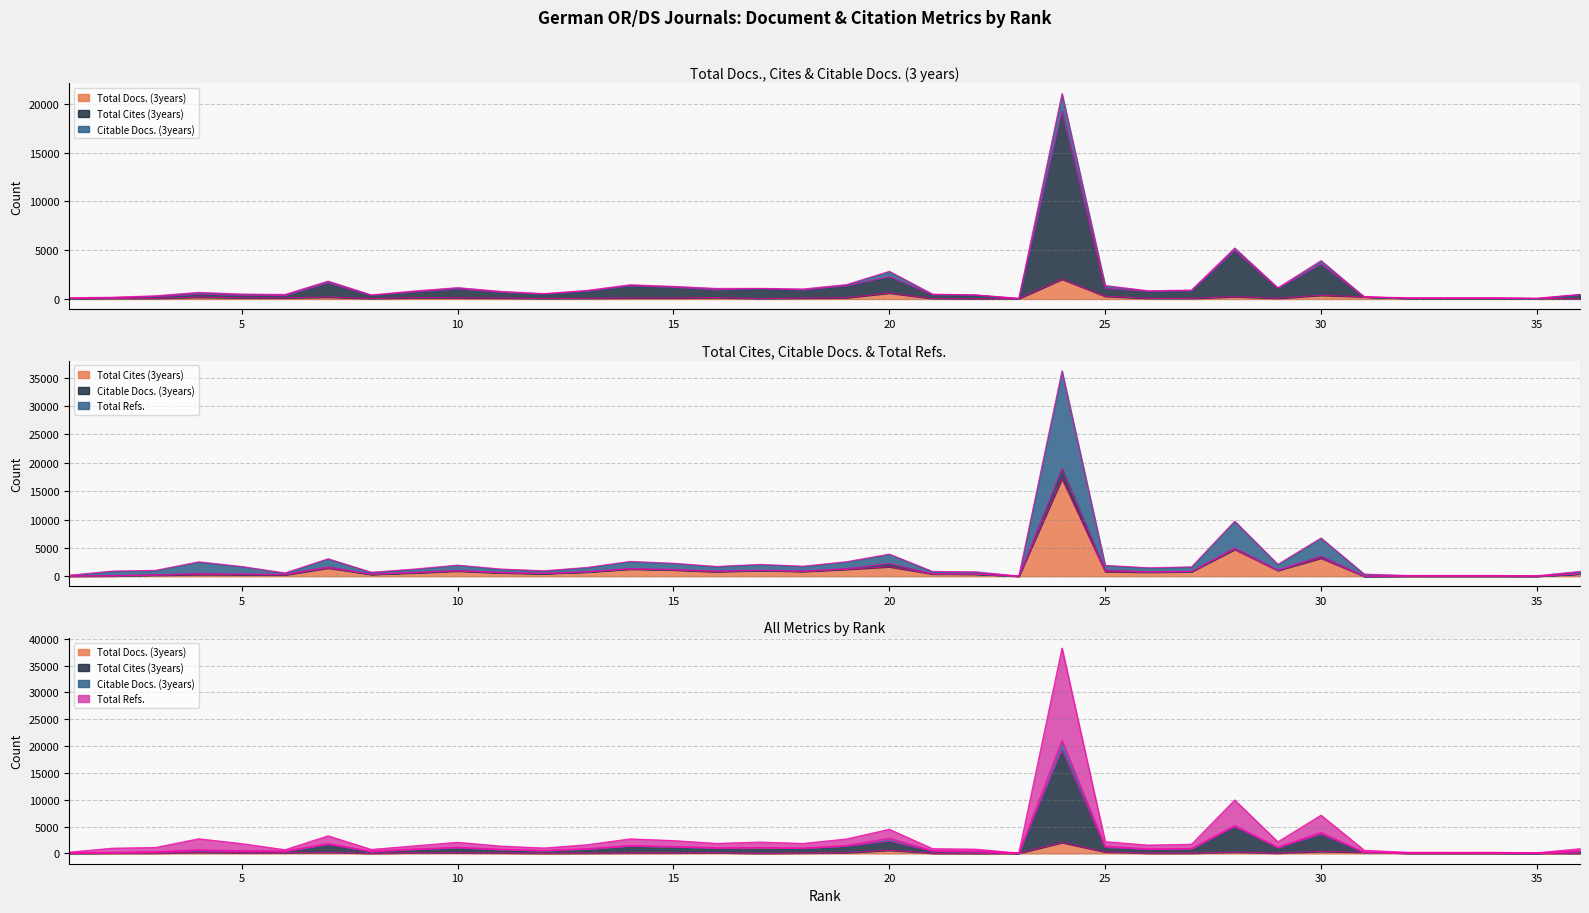

Rank the categories by Citable Docs. (3years) value from highest to lowest.

24, 20, 30, 25, 28, 31, 7, 4, 16, 9, 19, 10, 6, 5, 15, 14, 11, 18, 32, 33, 34, 3, 13, 29, 2, 26, 1, 27, 21, 35, 12, 8, 23, 17, 36, 22